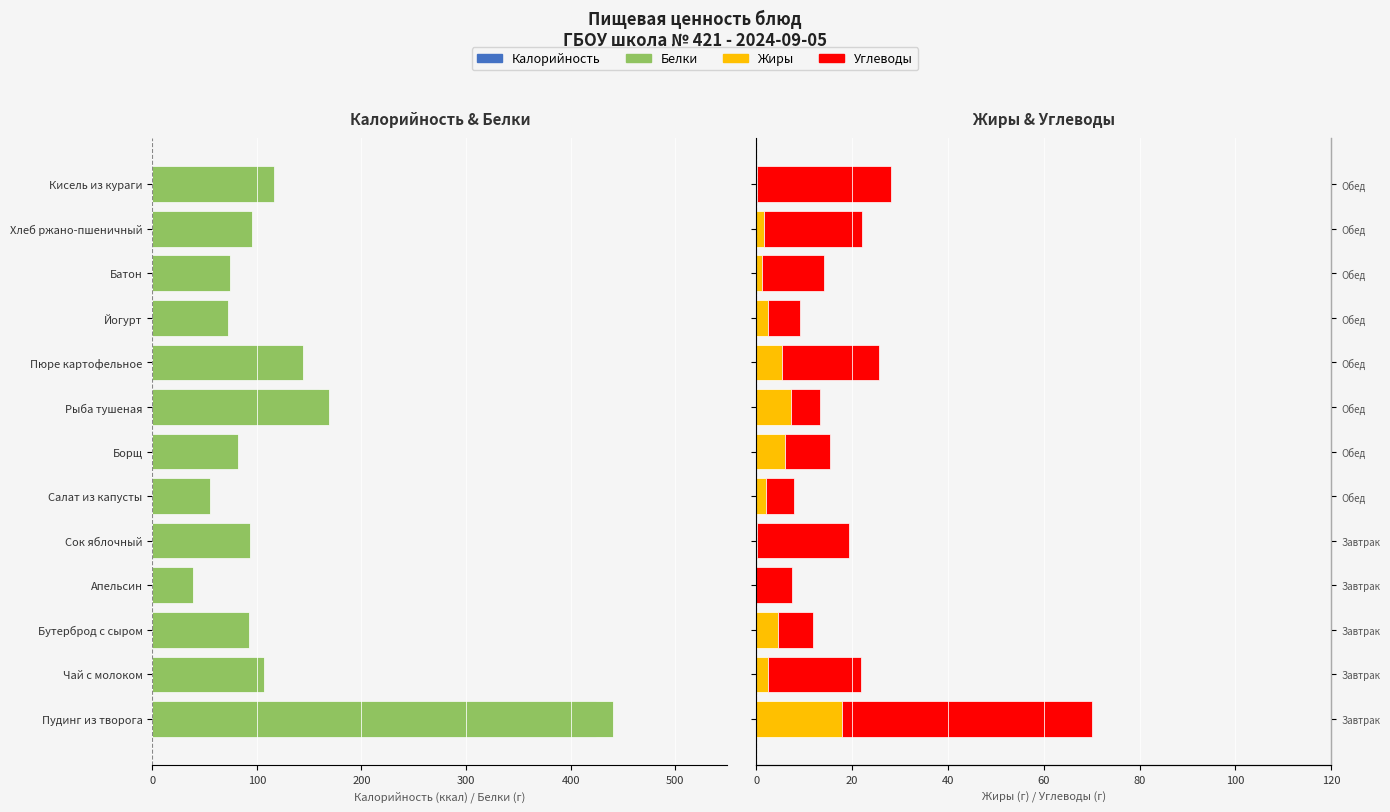

At how many categories does at least one series exceed -76?

13